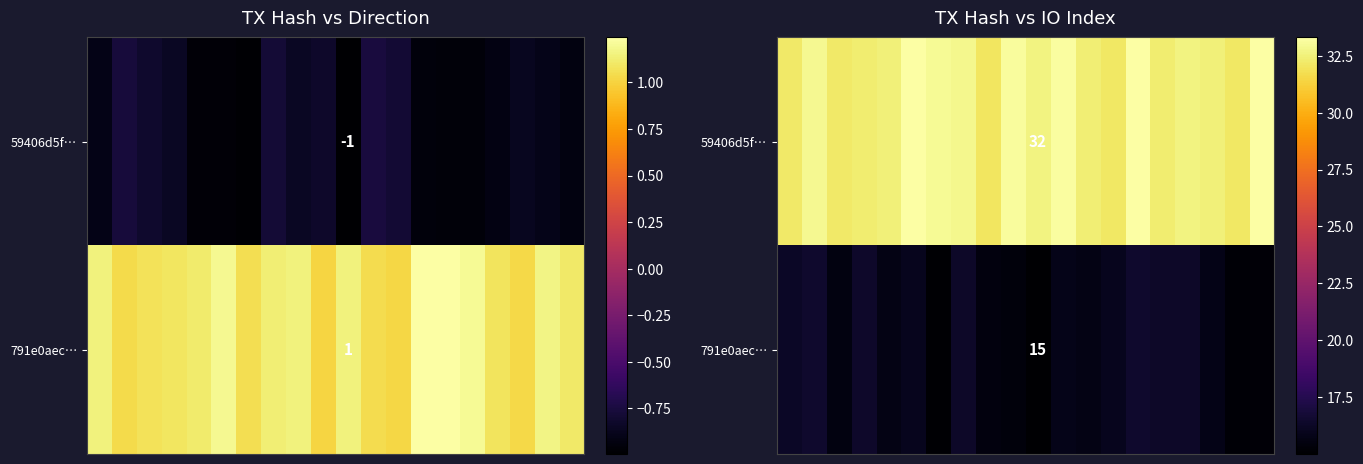

What is the spread (max minus min) of values at 15?

16.0